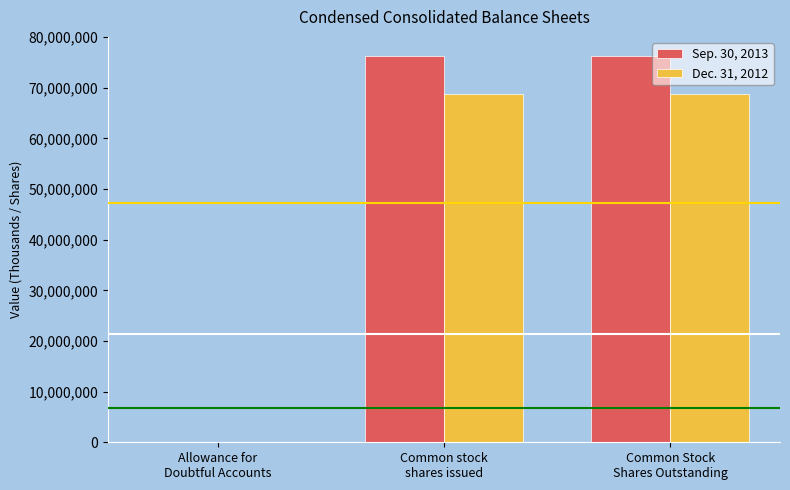

The Dec. 31, 2012 series shows 120256271 at Common stock
shares issued. True or false?

False